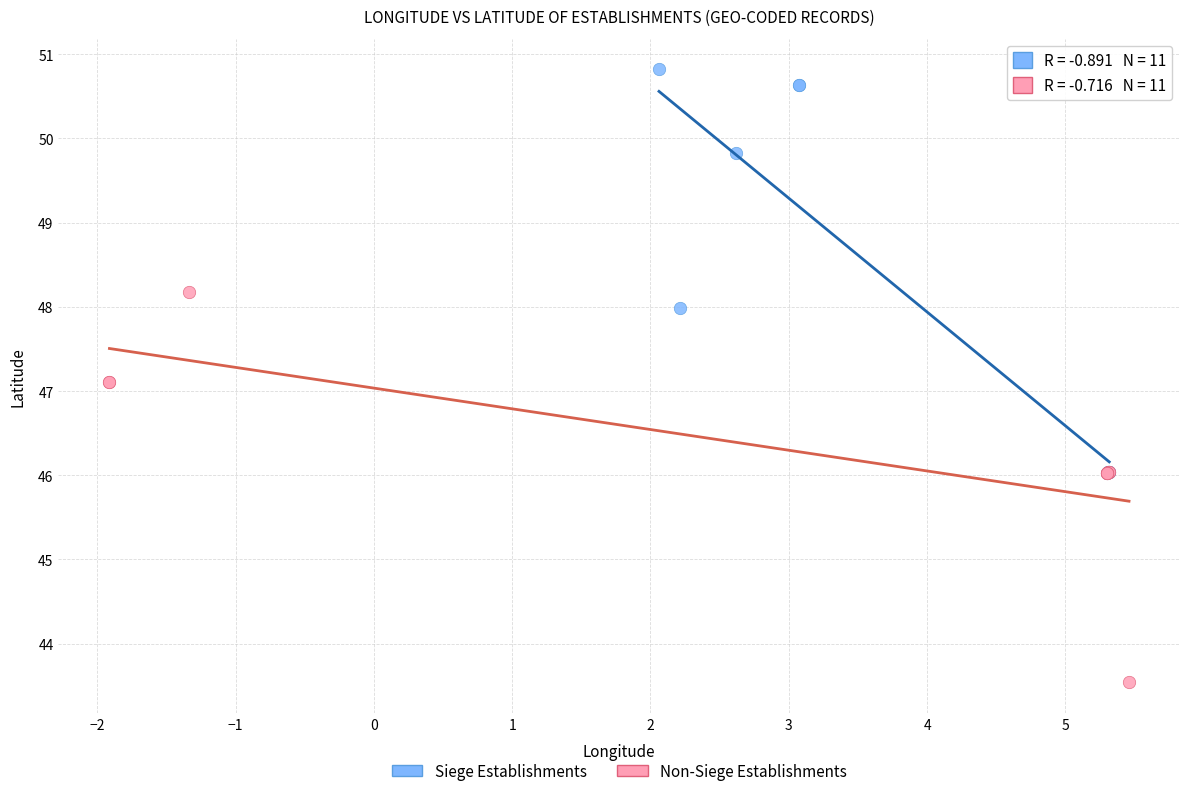

What are all the series names shown in the legend?

Siege Establishments, Non-Siege Establishments